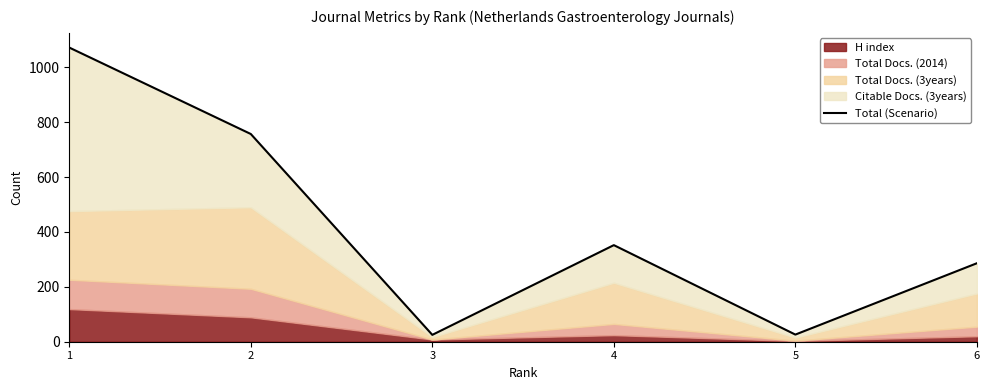

Approximately how many times larger is the value at 2 compared to 4?

2.2